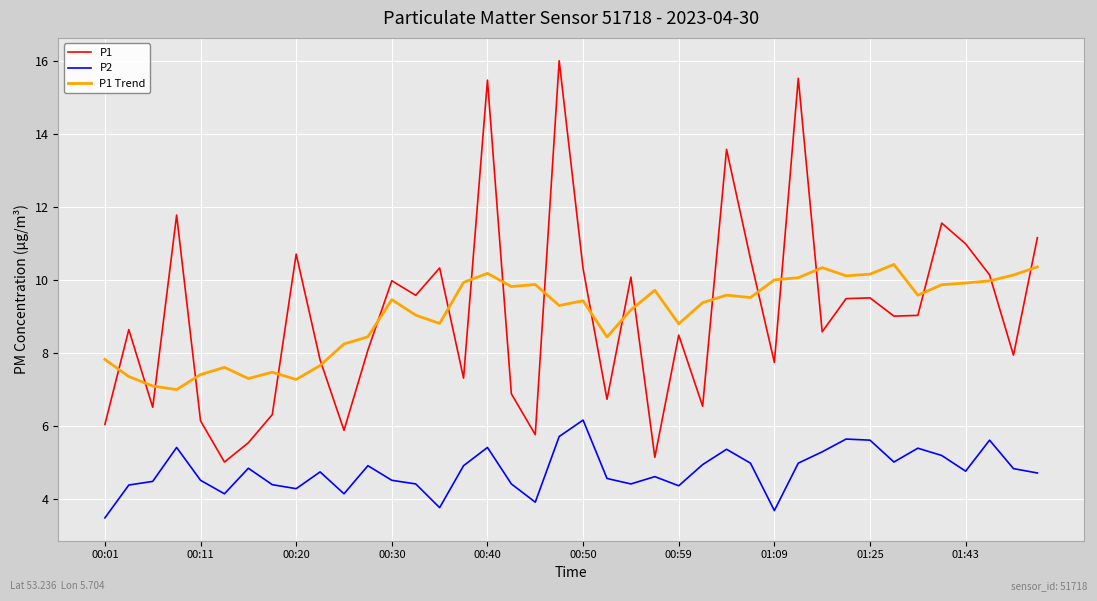

What is the minimum value shown in the chart?

3.5